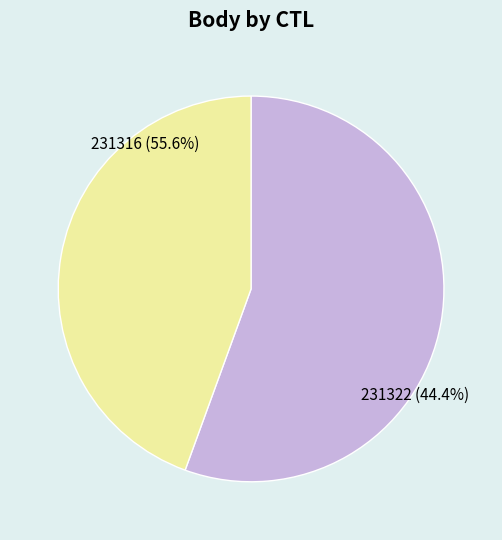

Count the number of slices in the pie.

2